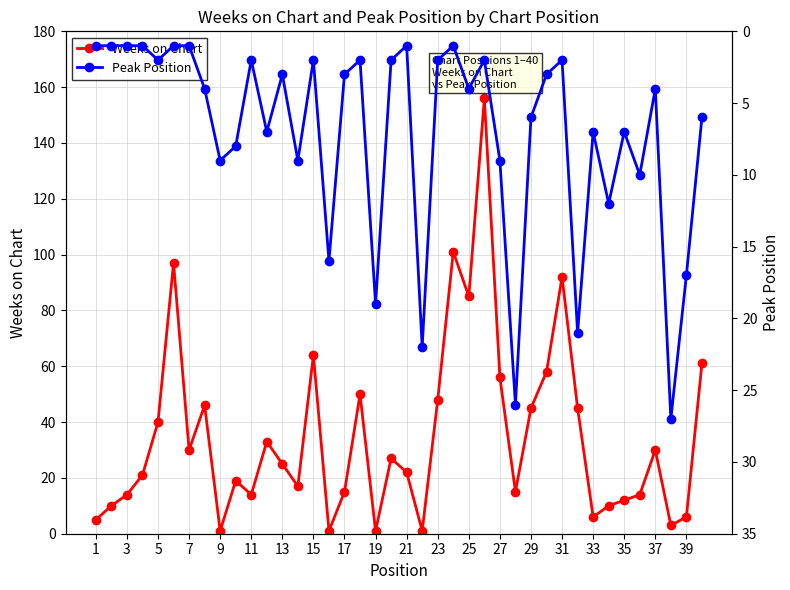

What is the value of the Weeks on Chart point at the 20th from the left?

27